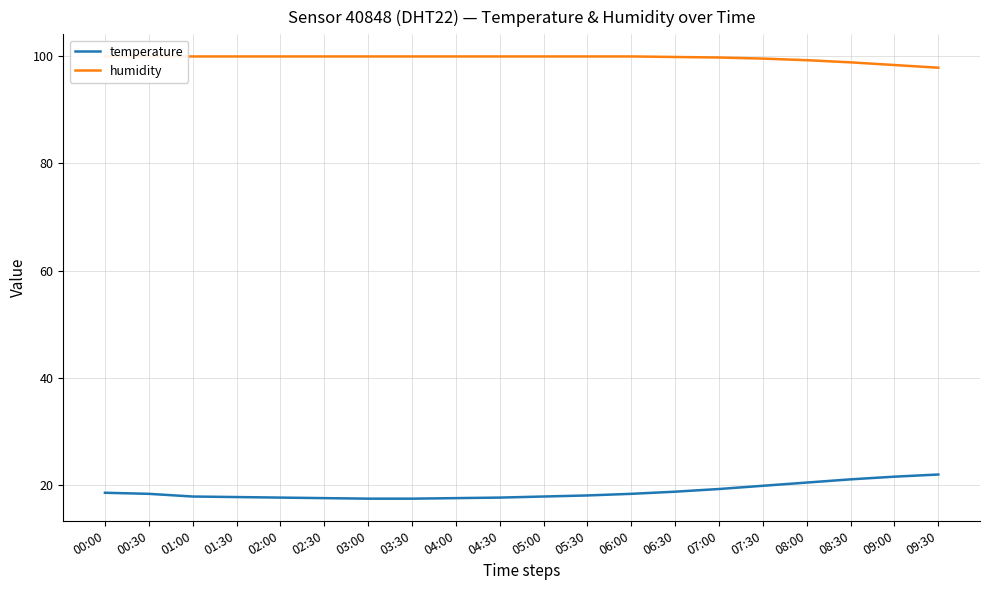

Count the number of categories in the chart.

20